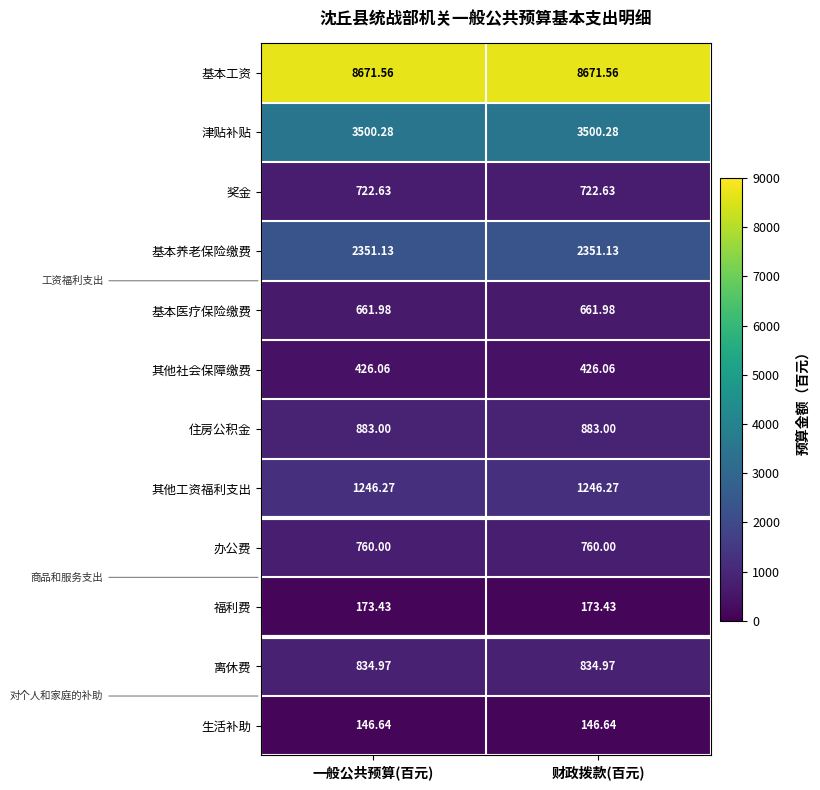

What is the greatest value displayed?

8671.6